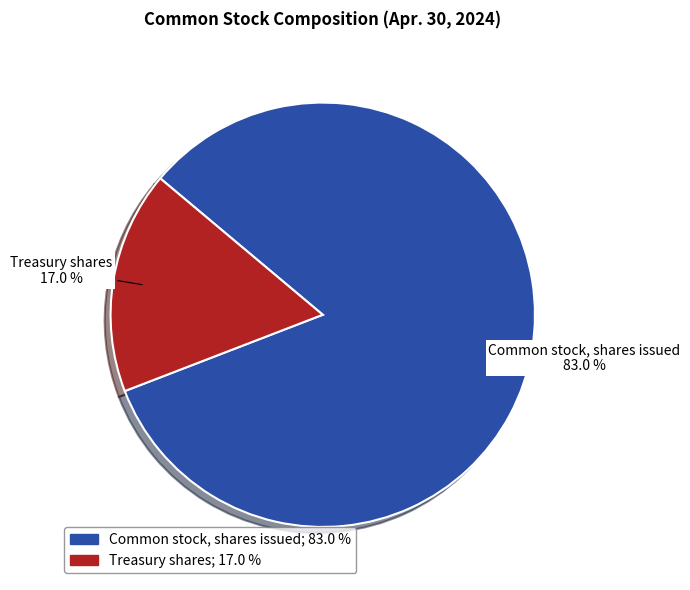

What is the smallest slice in the pie chart?

Treasury shares